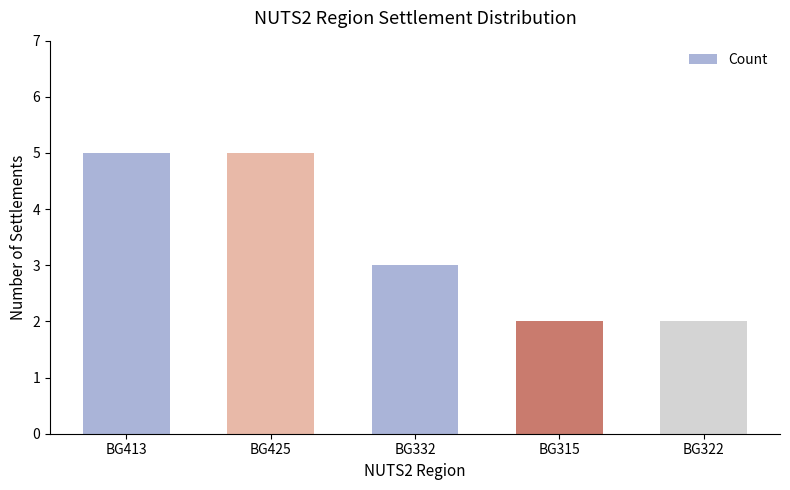

Is it true that the value at BG425 is 5?

True